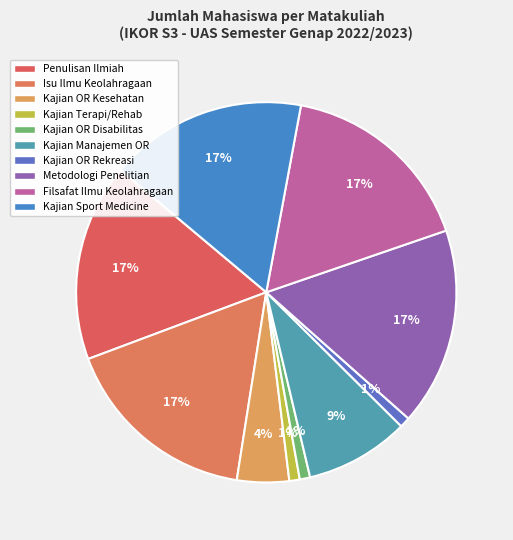

How many slices are in this pie chart?

10